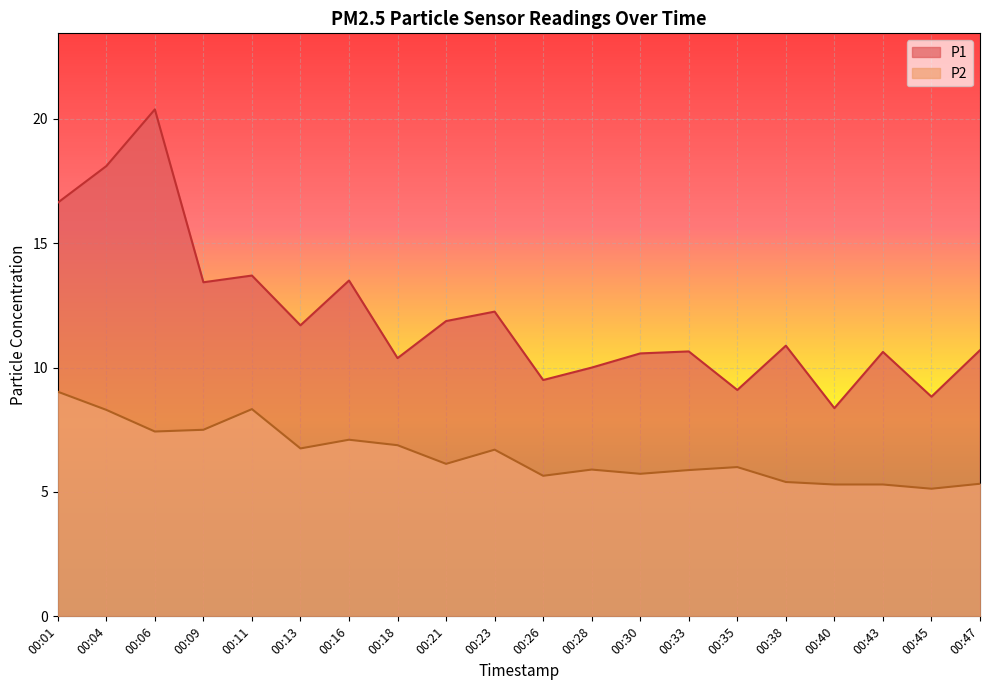

Reading left to right, transcribe all the data shown in this chart.

P1: 00:01=16.6	00:04=18.1	00:06=20.4	00:09=13.4	00:11=13.7	00:13=11.7	00:16=13.5	00:18=10.4	00:21=11.9	00:23=12.2	00:26=9.5	00:28=10.0	00:30=10.6	00:33=10.7	00:35=9.1	00:38=10.9	00:40=8.4	00:43=10.6	00:45=8.8	00:47=10.7
P2: 00:01=9.0	00:04=8.3	00:06=7.4	00:09=7.5	00:11=8.3	00:13=6.8	00:16=7.1	00:18=6.9	00:21=6.1	00:23=6.7	00:26=5.7	00:28=5.9	00:30=5.7	00:33=5.9	00:35=6.0	00:38=5.4	00:40=5.3	00:43=5.3	00:45=5.1	00:47=5.3